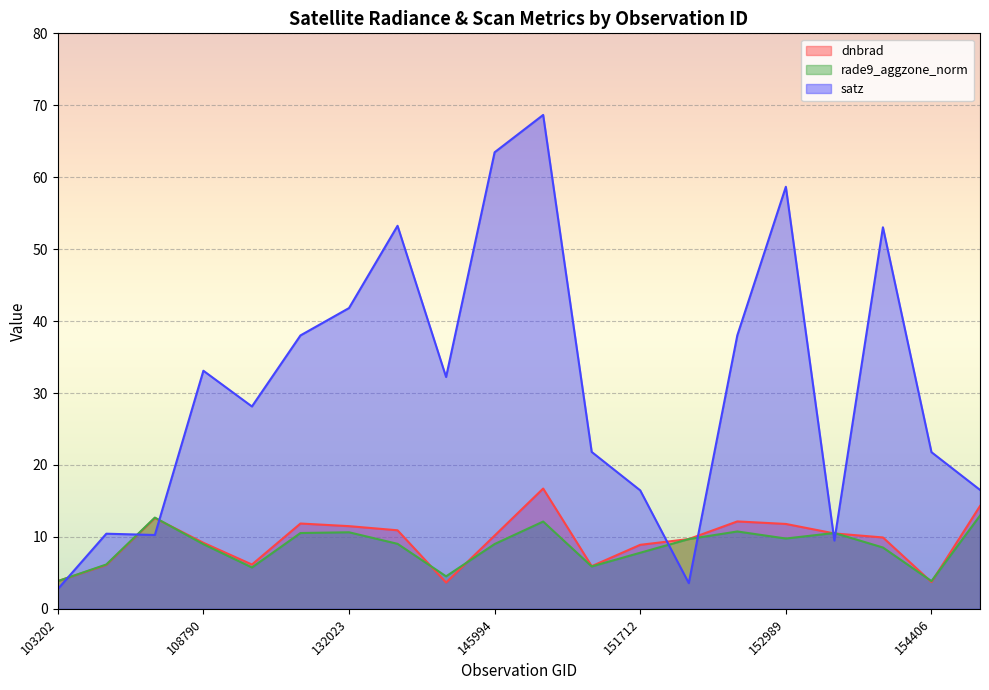

Between 152628 and 145994, which is larger?

145994